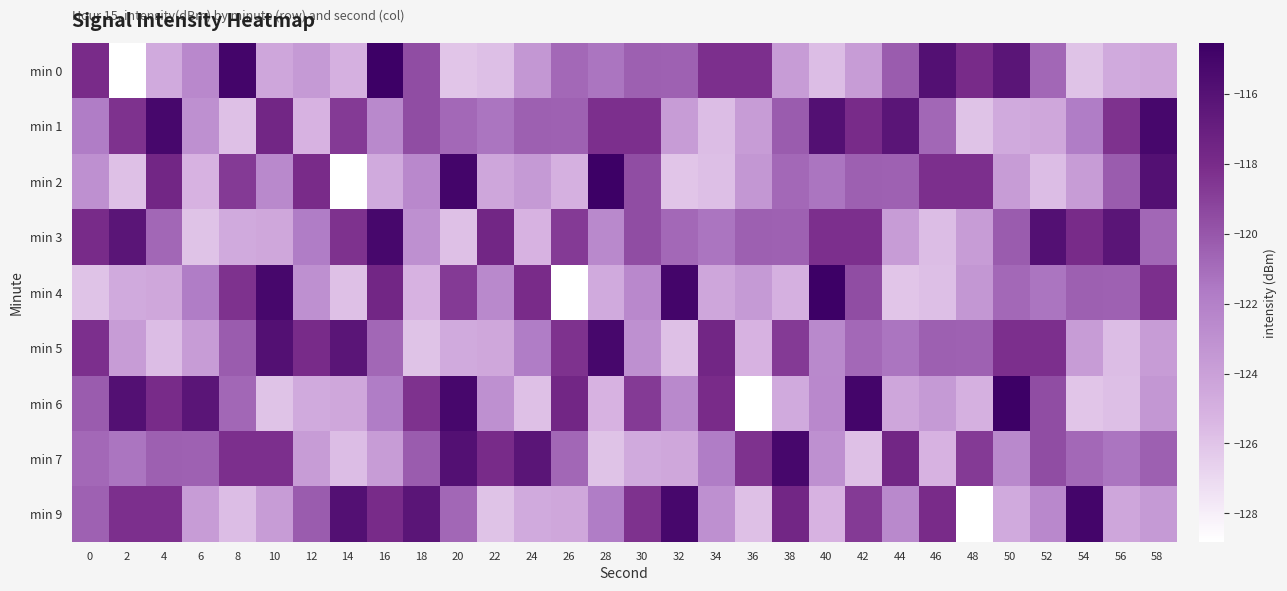

What is the difference between the highest and lowest values at 56?

9.6